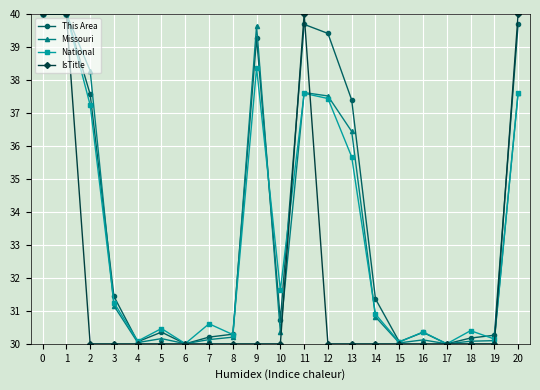

The value of Missouri at 20 is 61.4. True or false?

False